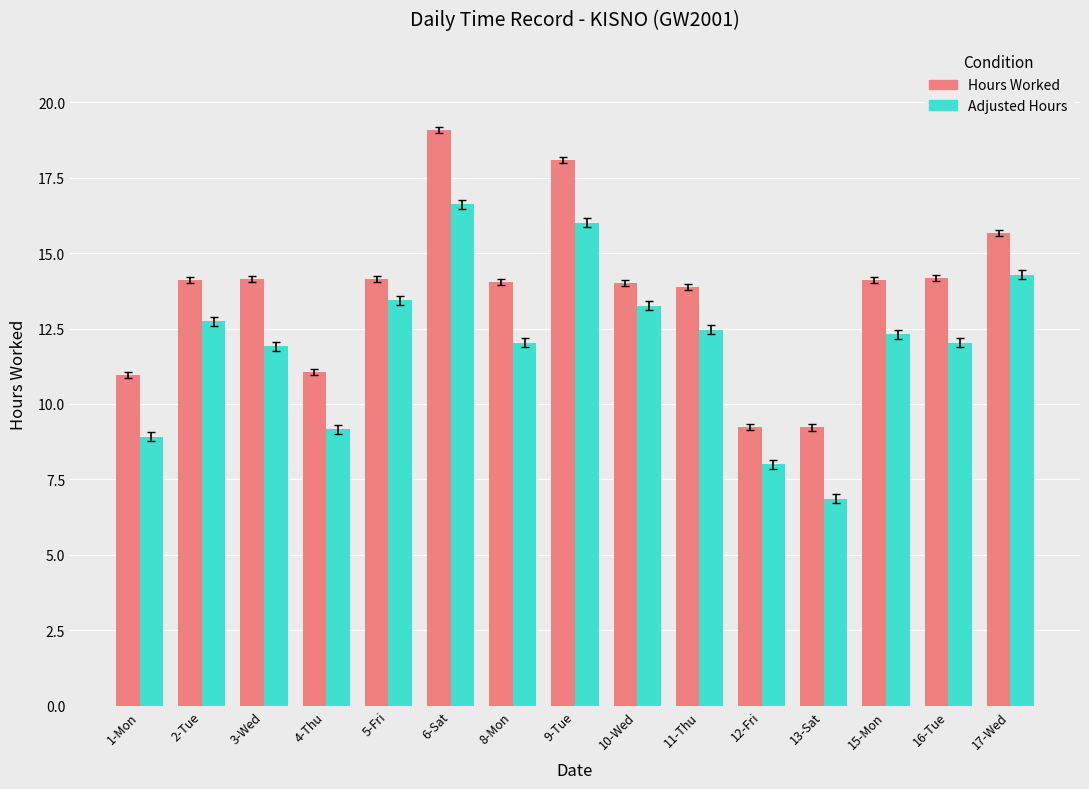

Is it true that Adjusted Hours equals 21.5 at 5-Fri?

False